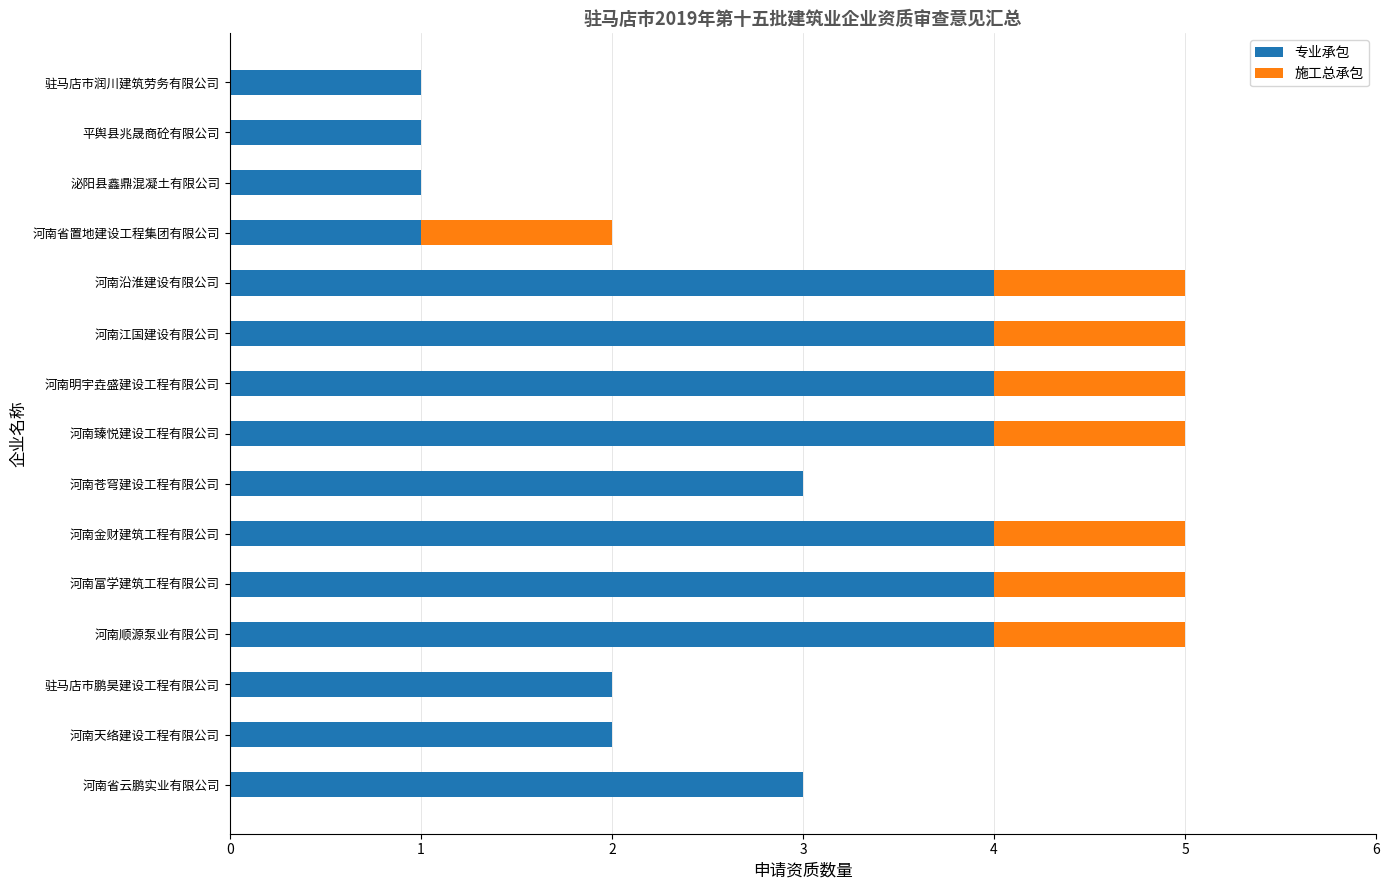

What value does the 专业承包 series have at 河南省云鹏实业有限公司?

3